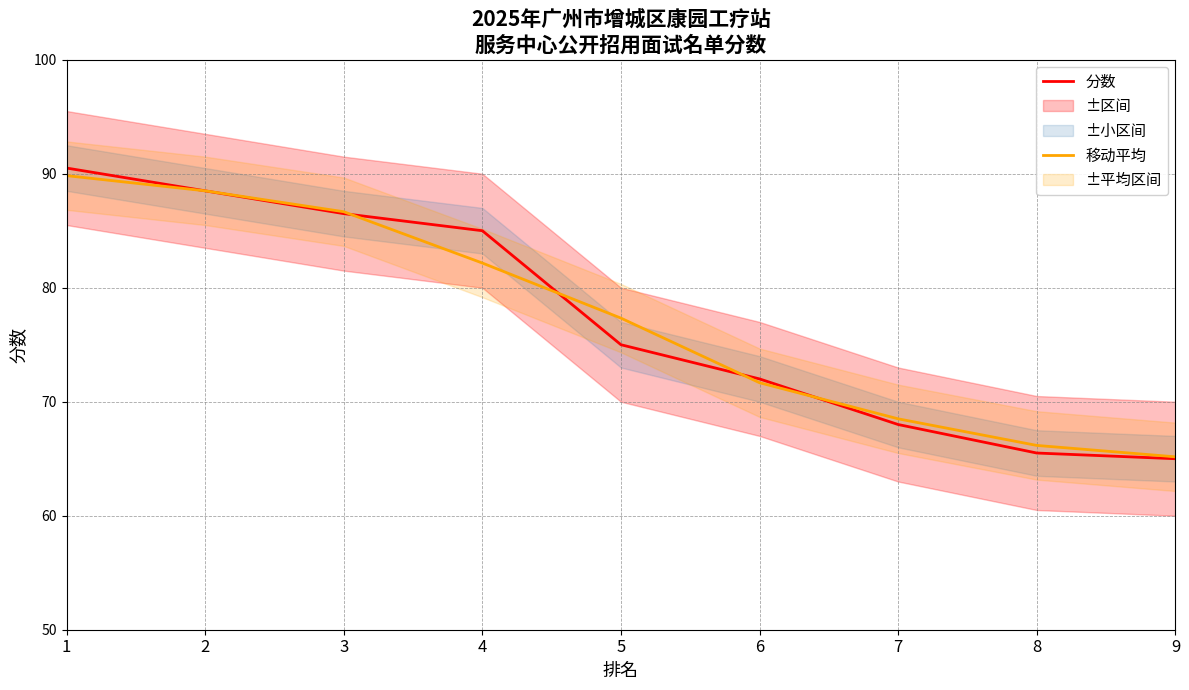

What is the highest value of the 分数 series?

90.5